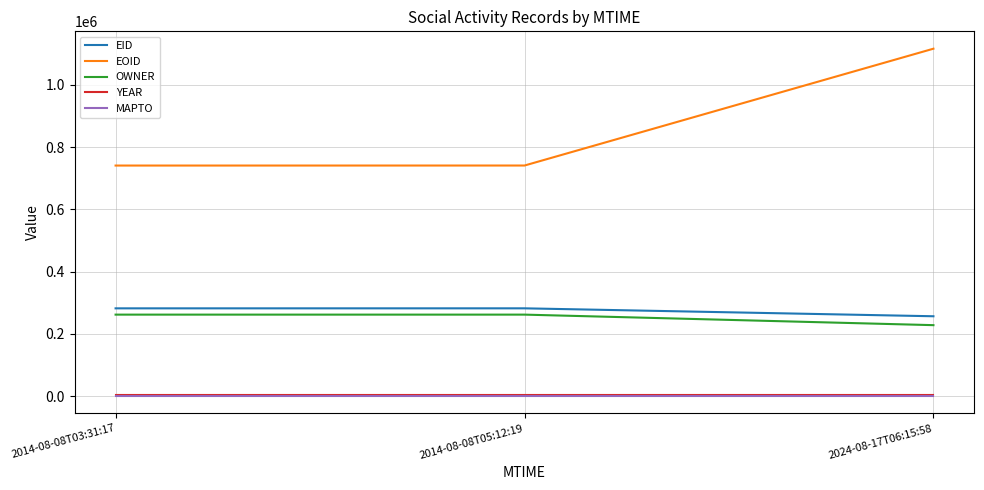

At how many categories does at least one series exceed 60655?

3